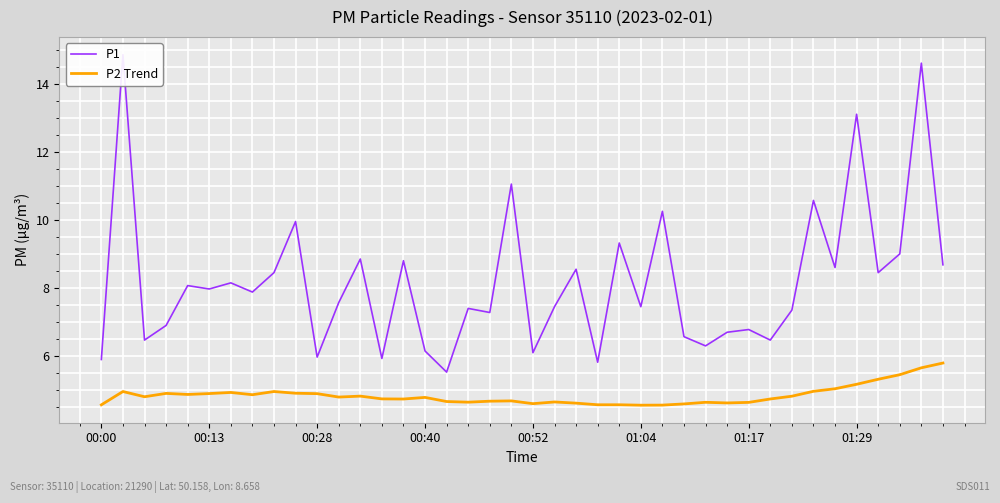

What is the highest value of the P2 Trend series?

5.8